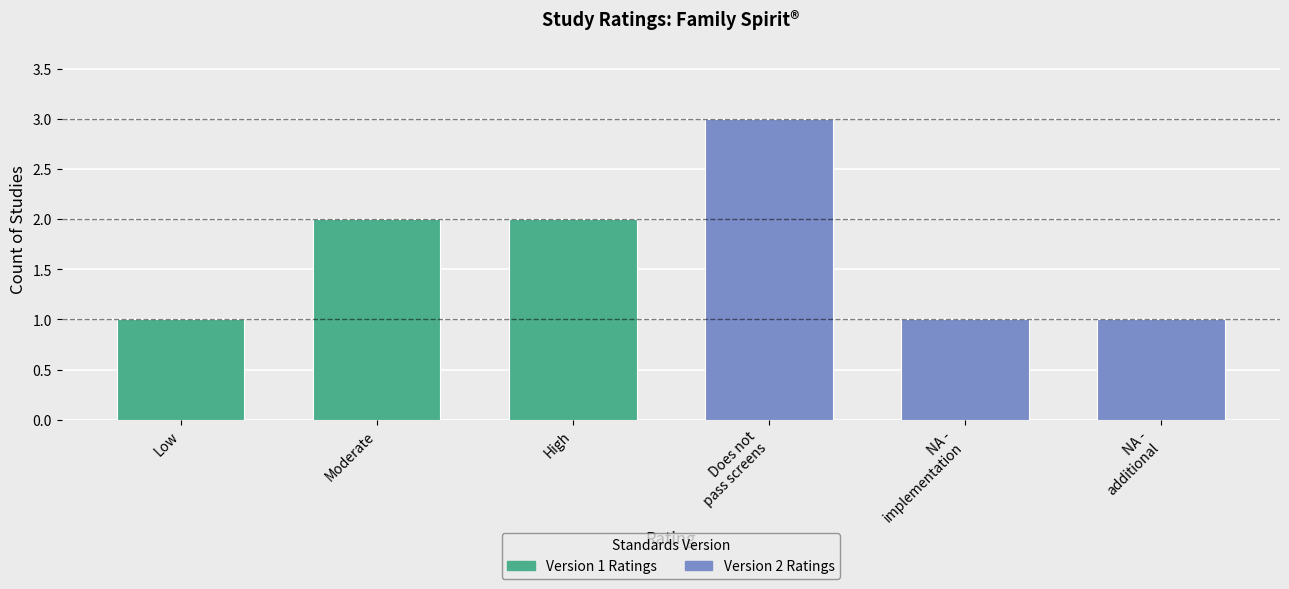

Is it true that the value at Does not
pass screens is 1?

False